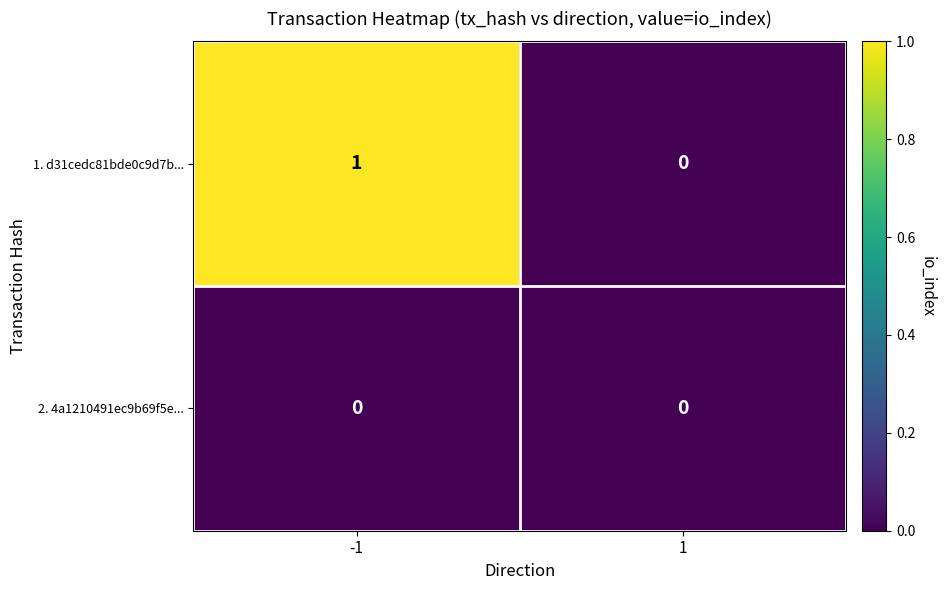

Which series has the largest total across all categories?

1. d31cedc81bde0c9d7b...